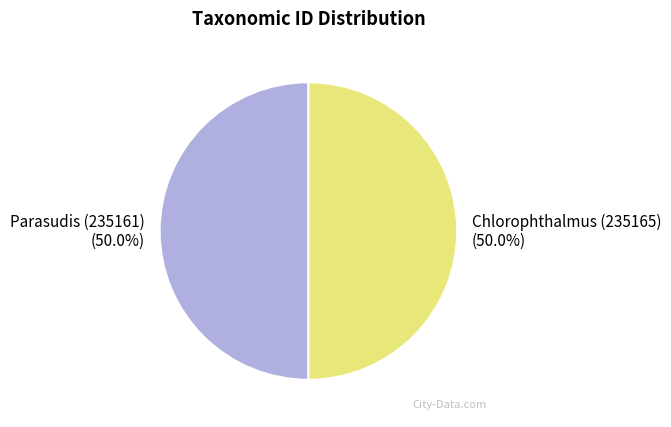

Count the number of slices in the pie.

2